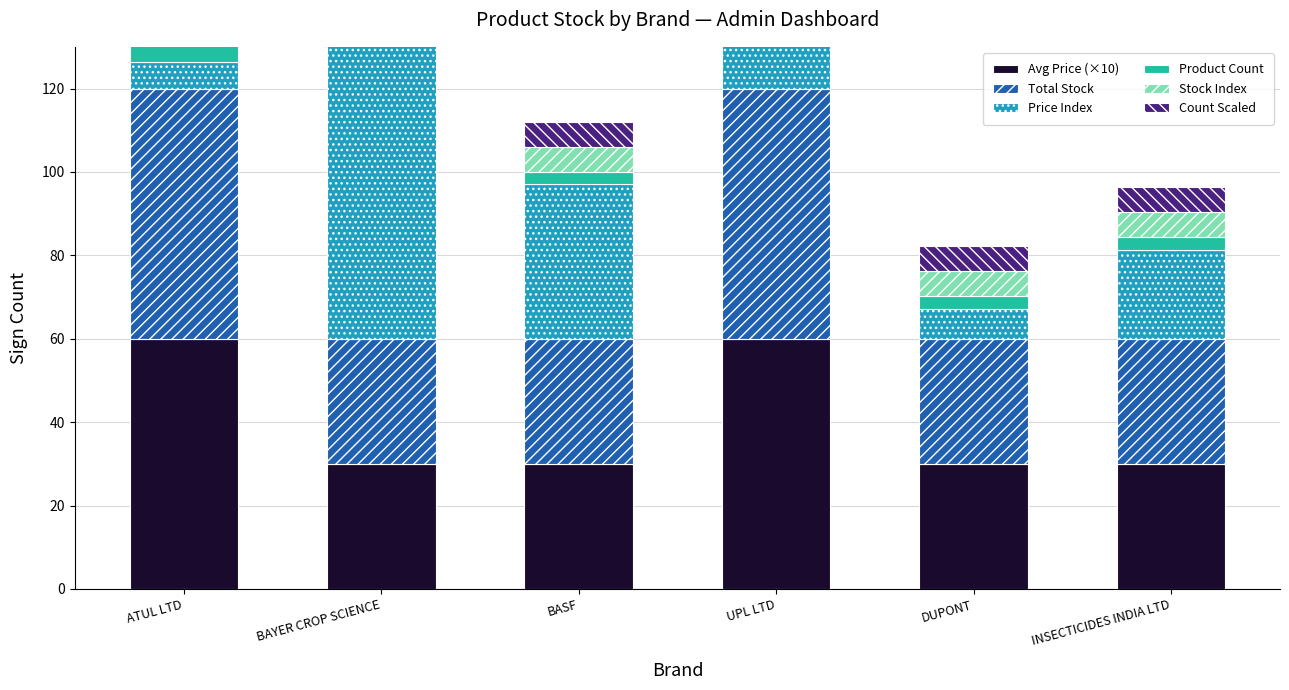

Is the value of Avg Price (×10) at BAYER CROP SCIENCE greater than the value of Price Index at UPL LTD?

Yes